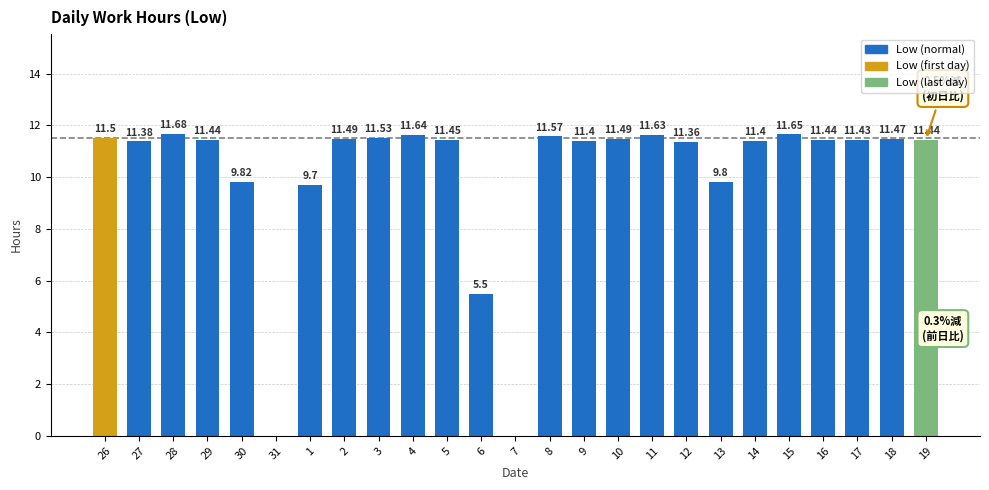

Which has a higher value, 28 or 5?

28